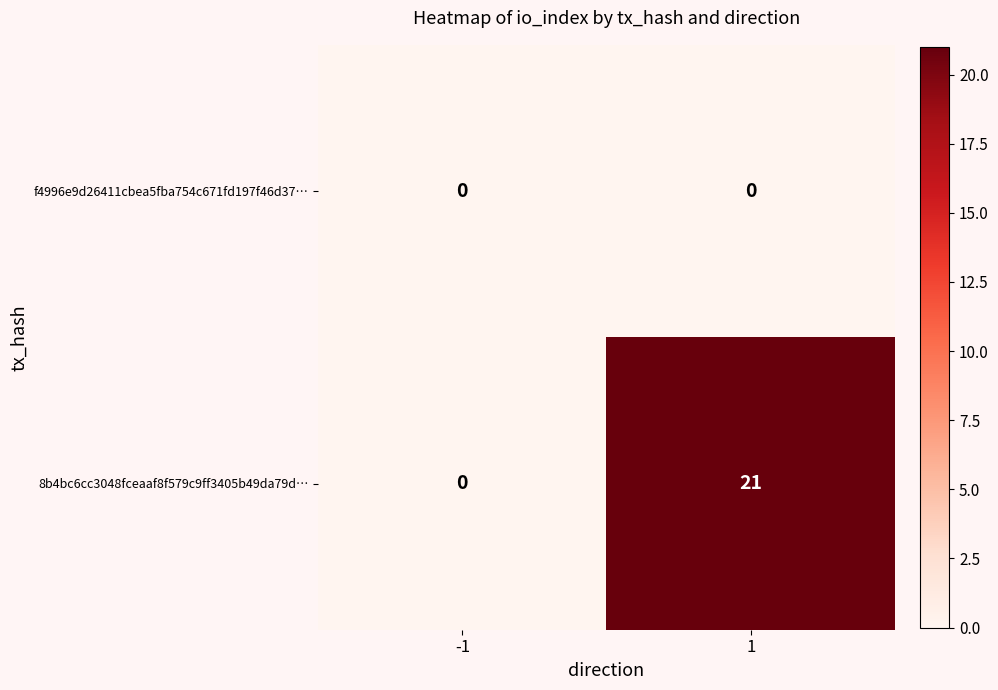

Read the 8b4bc6cc3048fceaaf8f579c9ff3405b49da79d… value at 1, to the nearest 5.

20